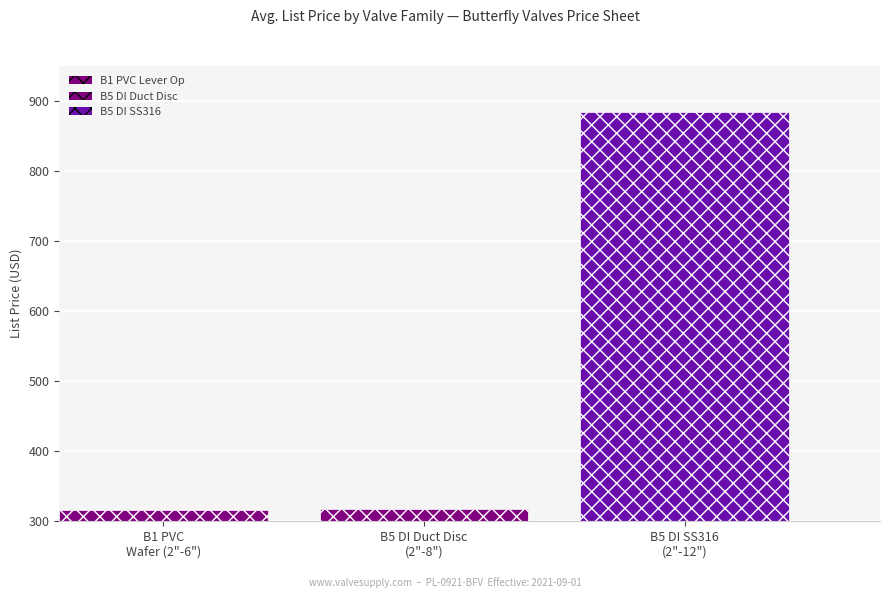

Are the bars grouped side by side (vs. stacked)?

Yes